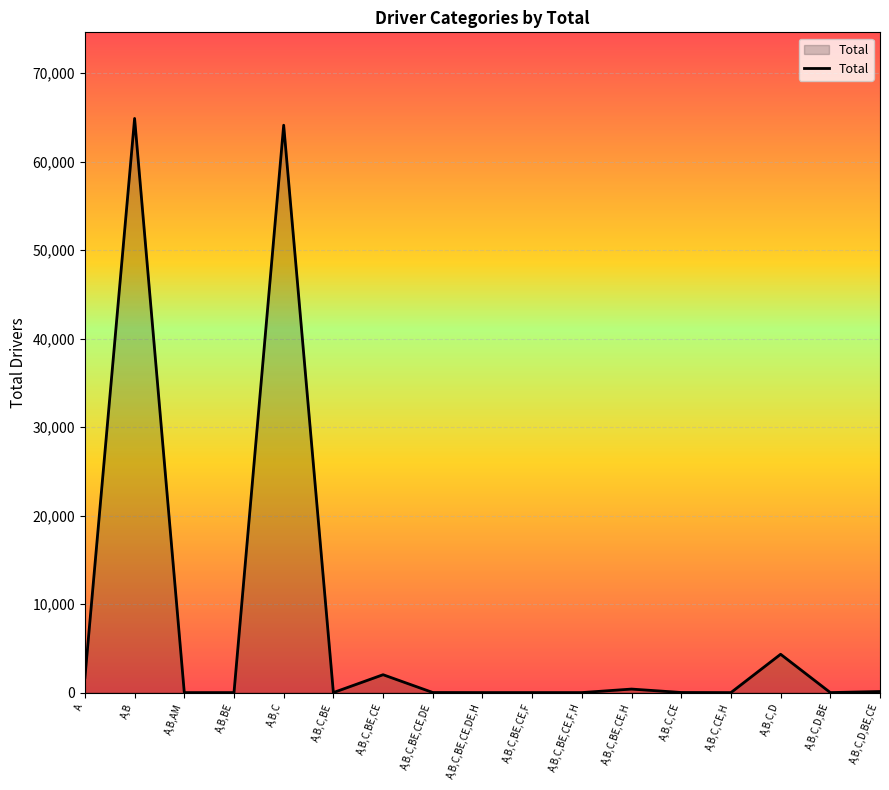

Where is the data nearest to the value 32432?

A,B,C,D